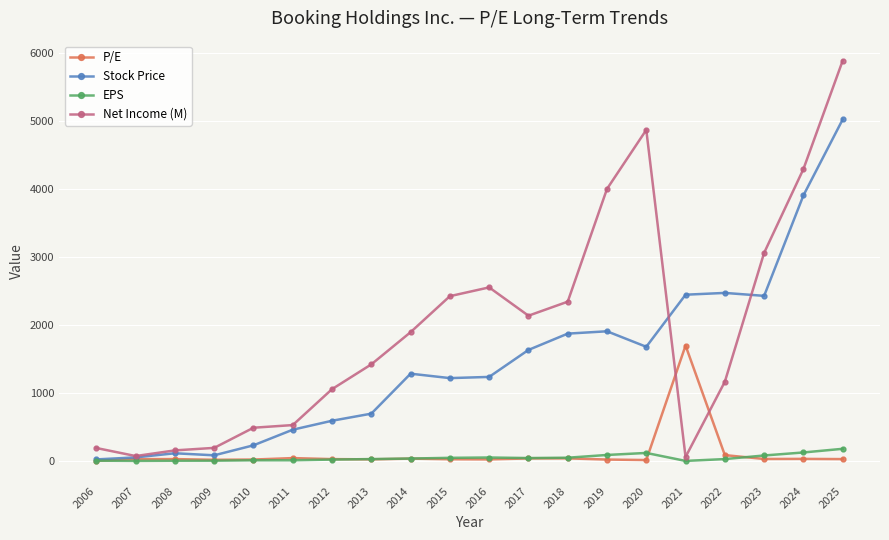

List the series in order of their peak value, lowest first.

EPS, P/E, Stock Price, Net Income (M)